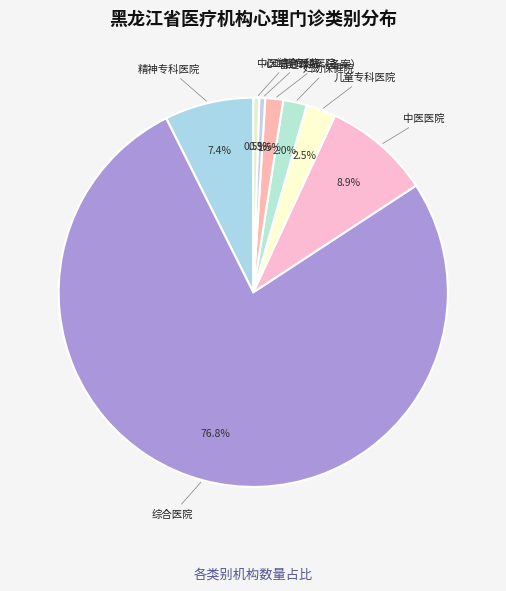

The 心血管专科医院 slice represents 15% of the pie. True or false?

False